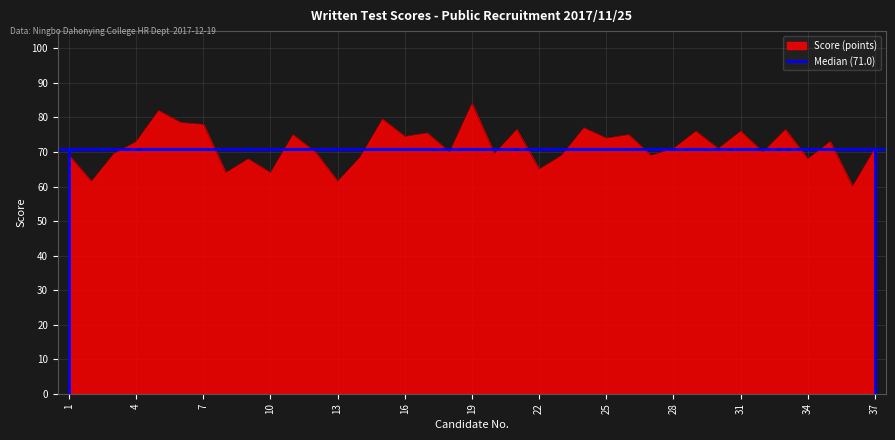

What is the maximum value for Score (points)?

84.0